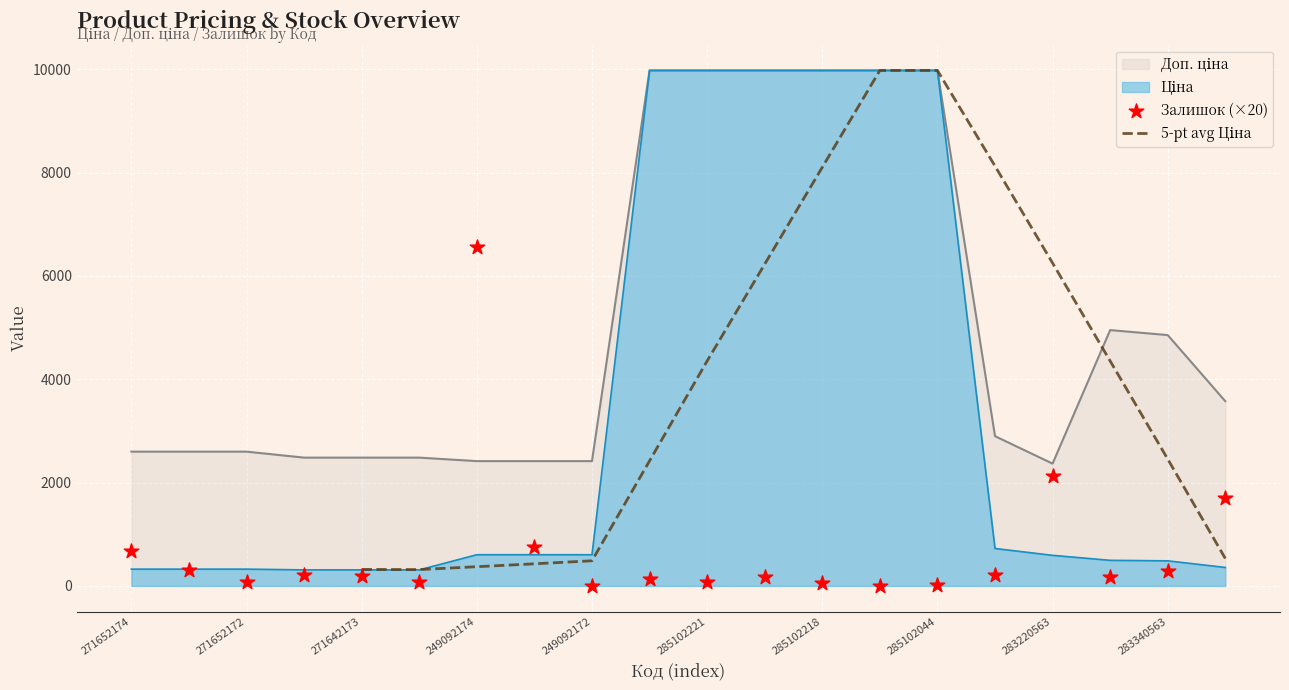

At how many categories does at least one series exceed 7822?

6